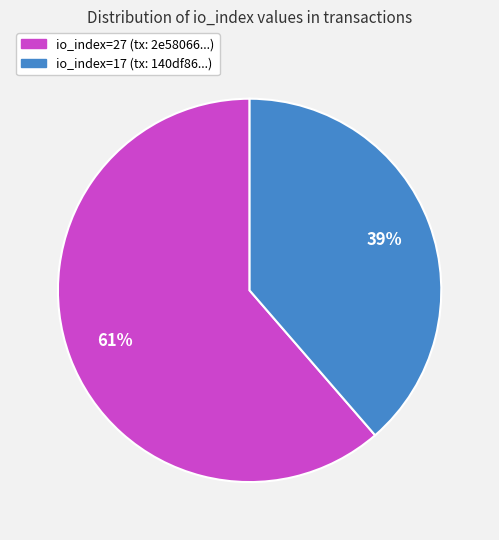

To the nearest percent, what percentage of the pie is io_index=17?

39%